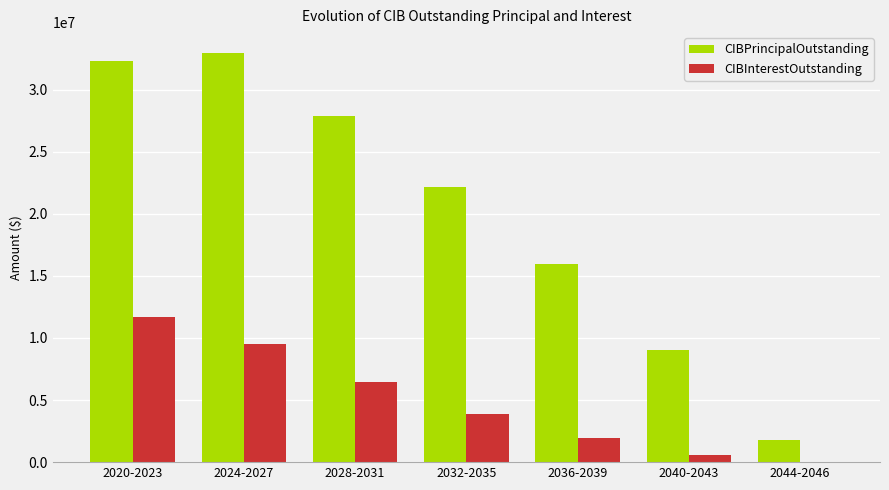

Which series changed the most between 2024-2027 and 2032-2035?

CIBPrincipalOutstanding